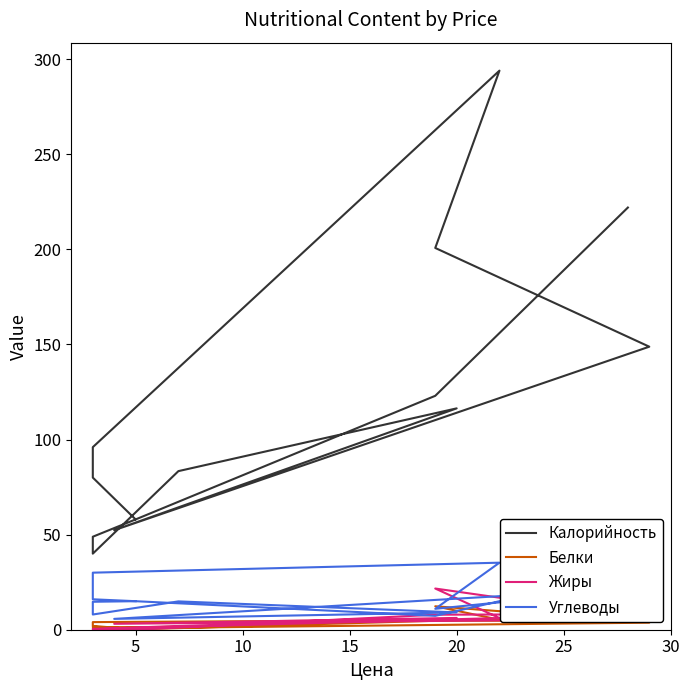

Where is the first local minimum for Белки?

5